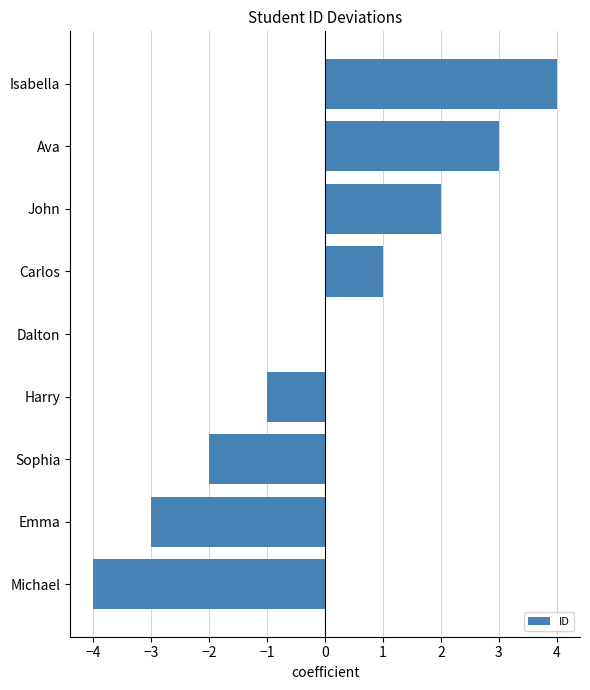

At which category does the chart reach its peak across all series?

Isabella